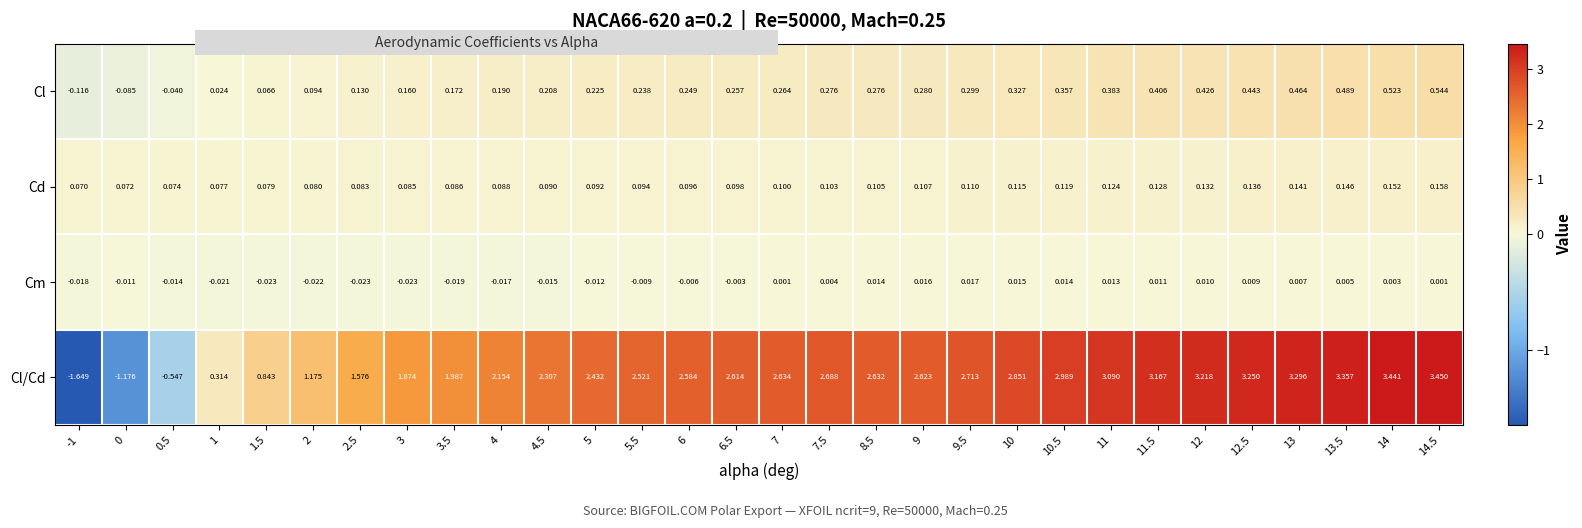

List the series in order of their peak value, lowest first.

Cm, Cd, Cl, Cl/Cd